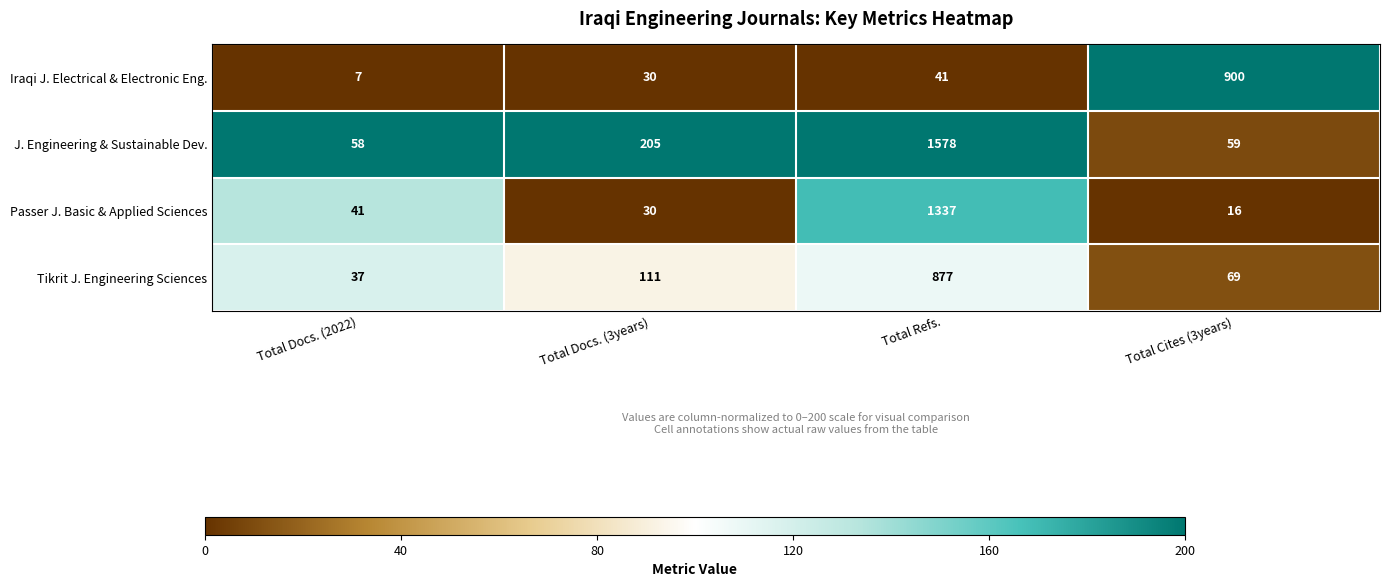

At which label is Iraqi J. Electrical & Electronic Eng. closest to 453?

Total Refs.